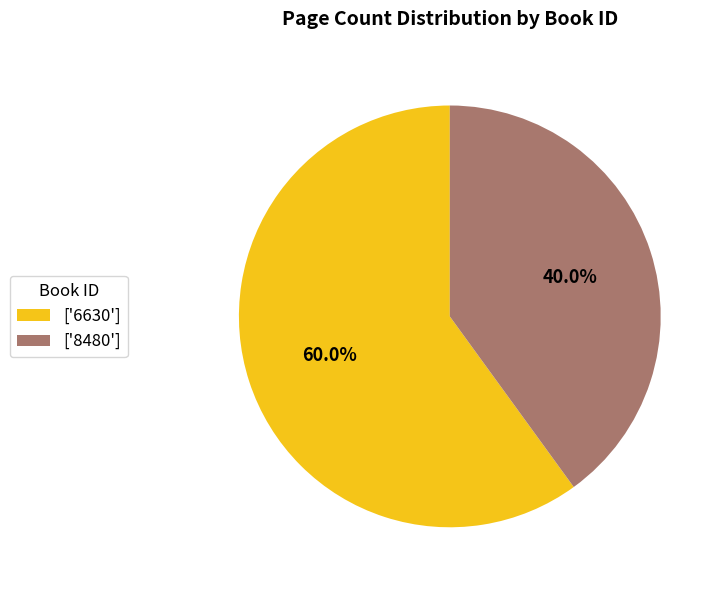

Approximately how many times larger is the value at ['6630'] compared to ['8480']?

1.5